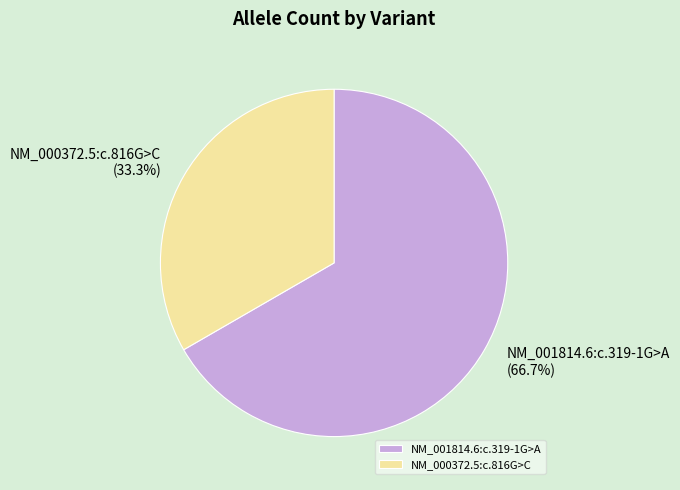

Count the number of slices in the pie.

2